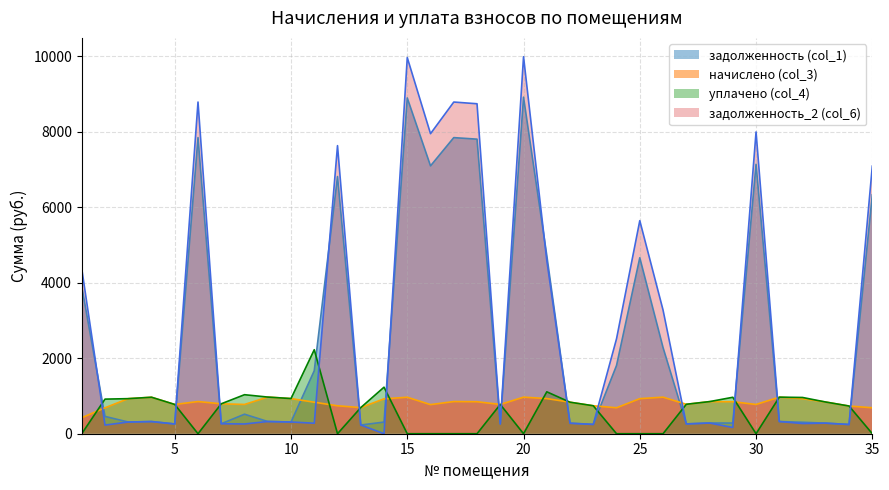

True or false: задолженность_2 (col_6) has more than 2 interior local peaks.

True